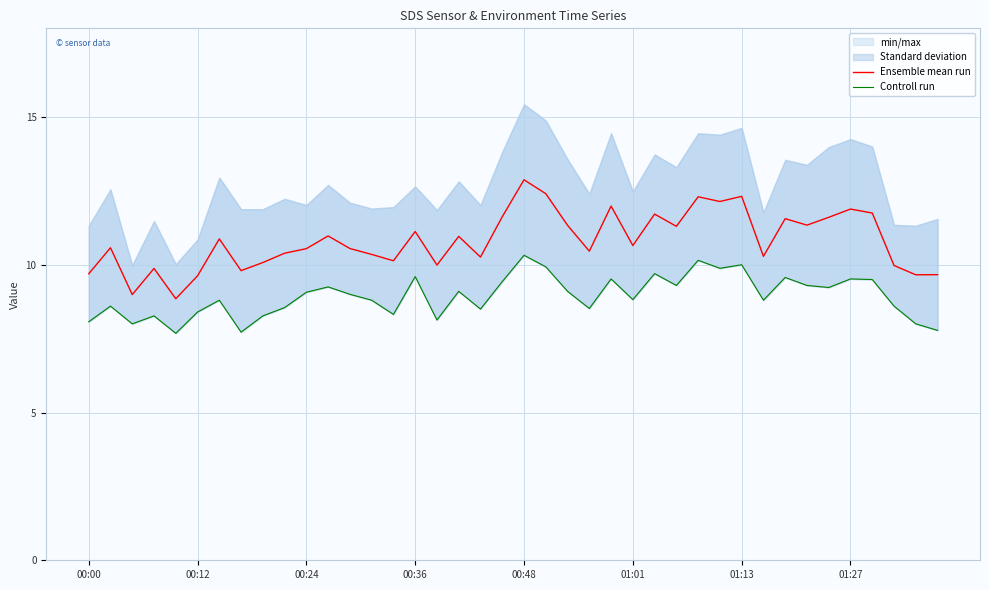

Is it true that Ensemble mean run equals 16.8 at 00:48?

False